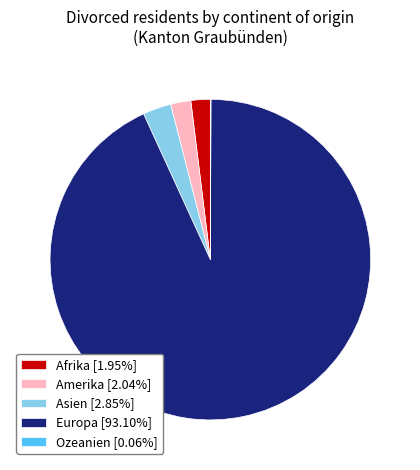

What is the ratio of the value at Asien [2.85%] to the value at Amerika [2.04%]?

1.4